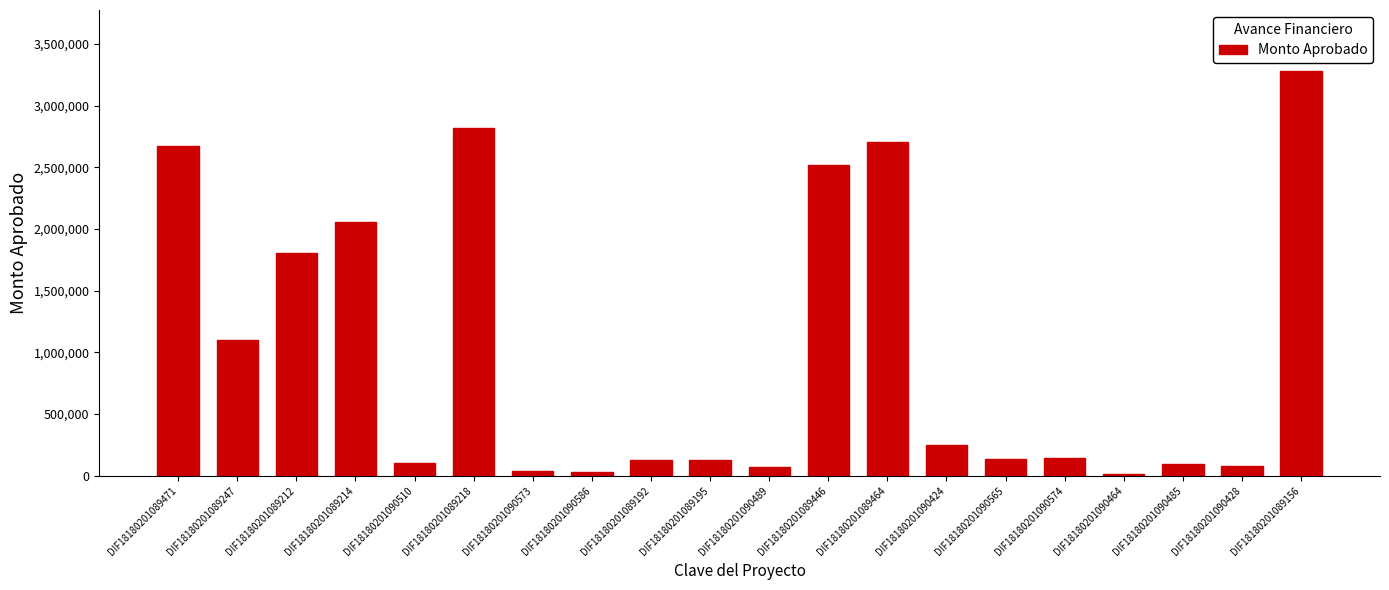

What is the change in value from DIF18180201089212 to DIF18180201090464?

-1789740.0